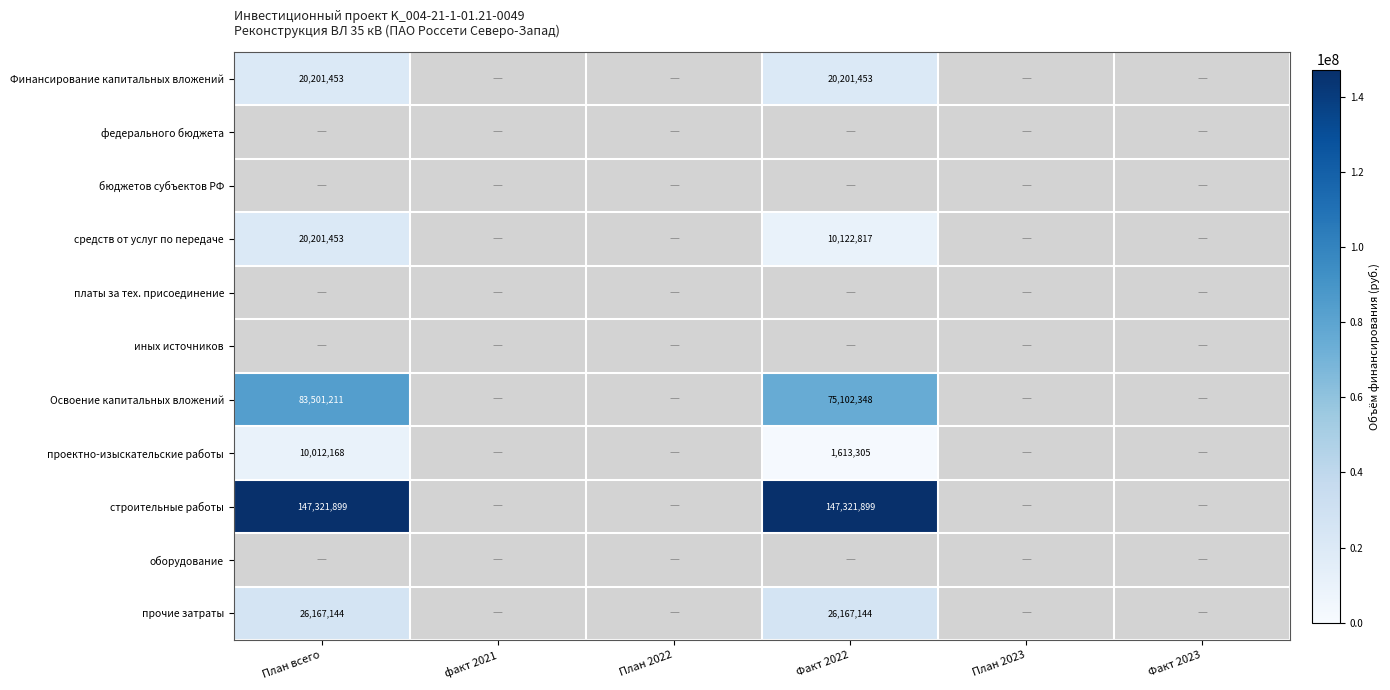

List the labels in order of средств от услуг по передаче value, smallest first.

факт 2021, План 2022, План 2023, Факт 2023, Факт 2022, План всего